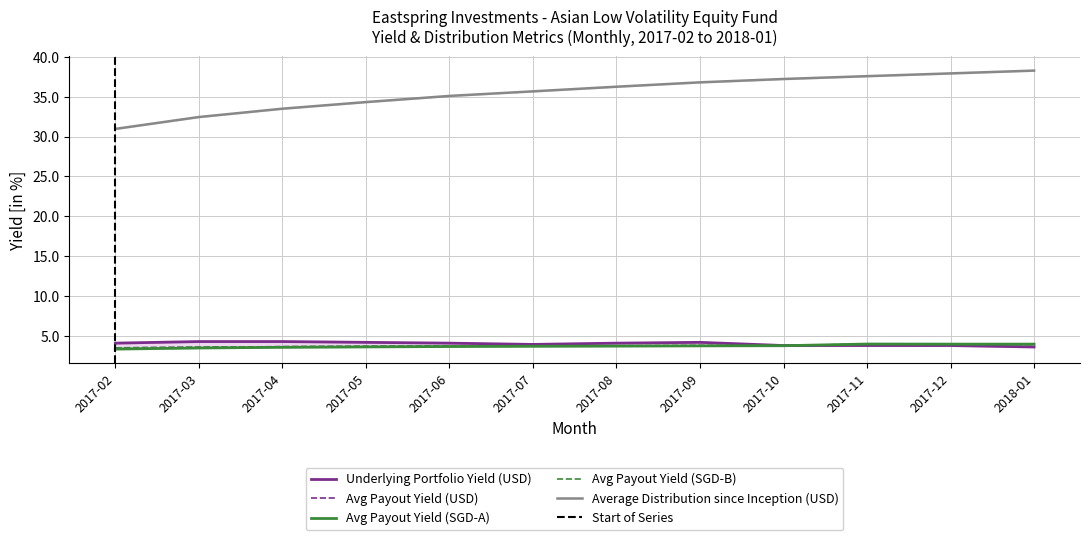

What is the approximate value of Avg Payout Yield (SGD-B) at 2018-01?

3.9